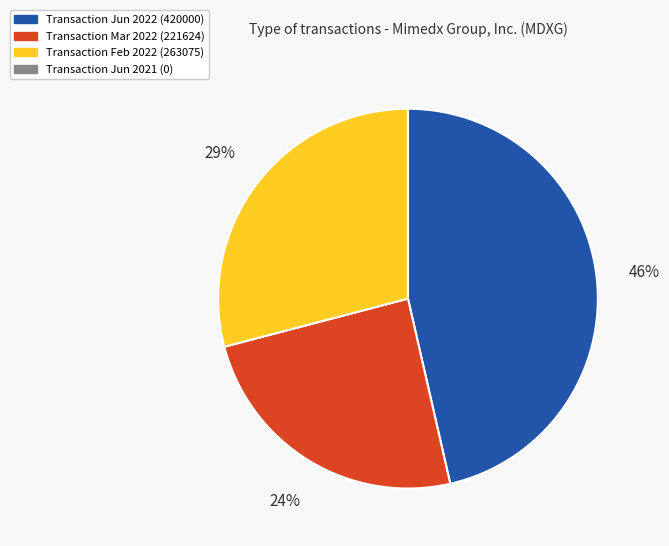

To the nearest percent, what is the difference between the largest and smallest slice percentages?

46%